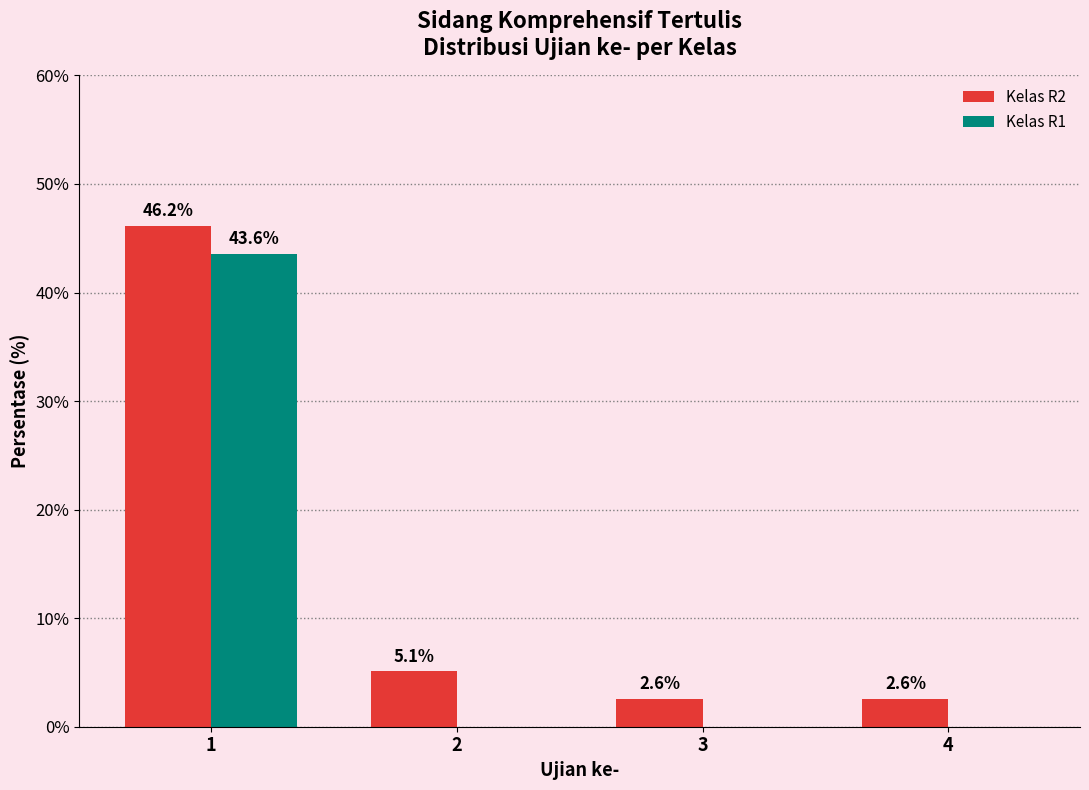

What is the sum of all Kelas R2 values?

56.4